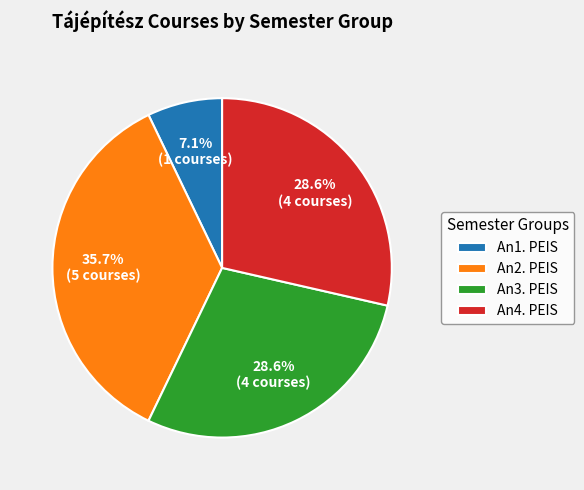

Approximately how many times larger is the value at An4. PEIS compared to An1. PEIS?

4.0